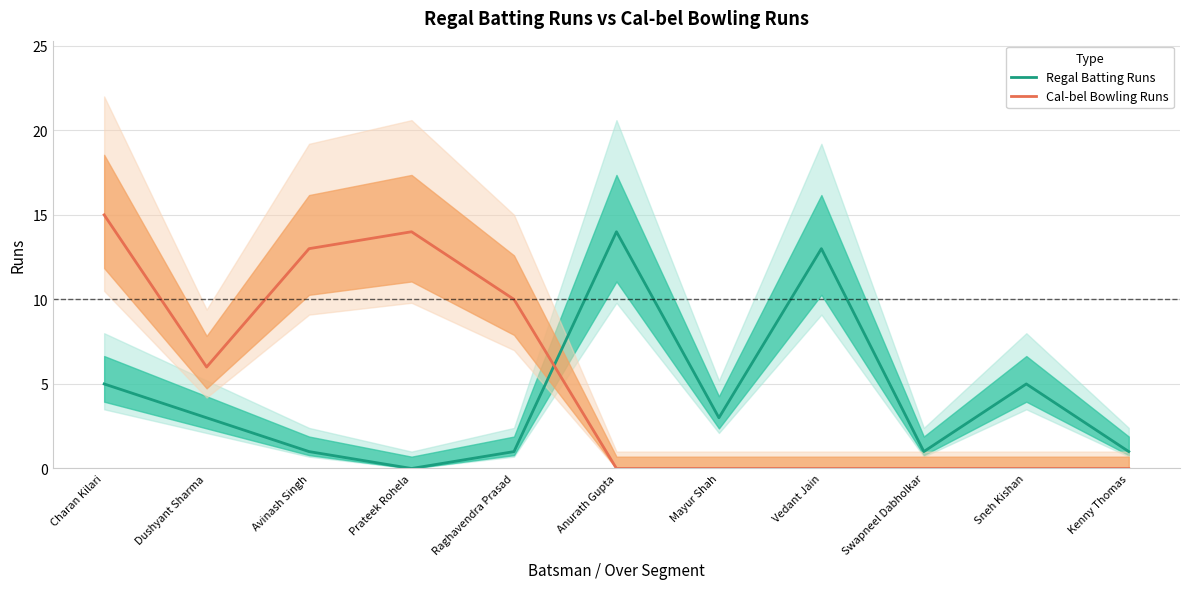

How many interior local valleys does the Cal-bel Bowling Runs series have?

1